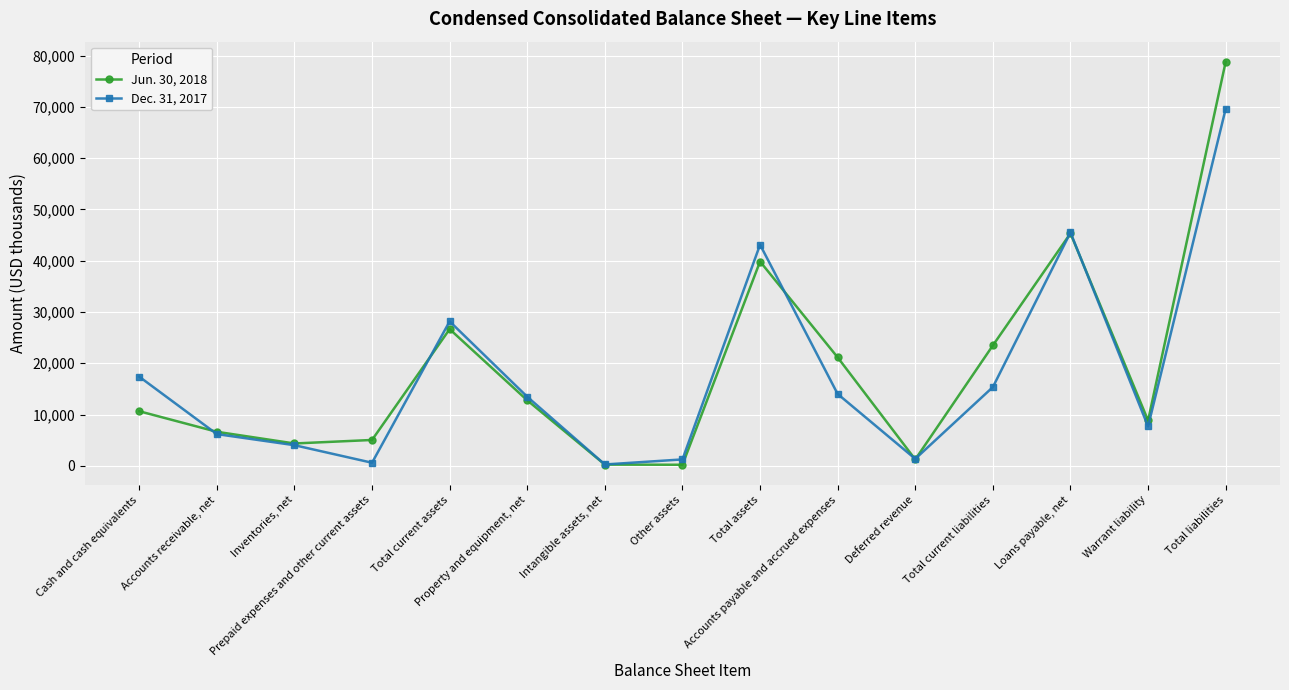

What is the sum of all Jun. 30, 2018 values?

285133